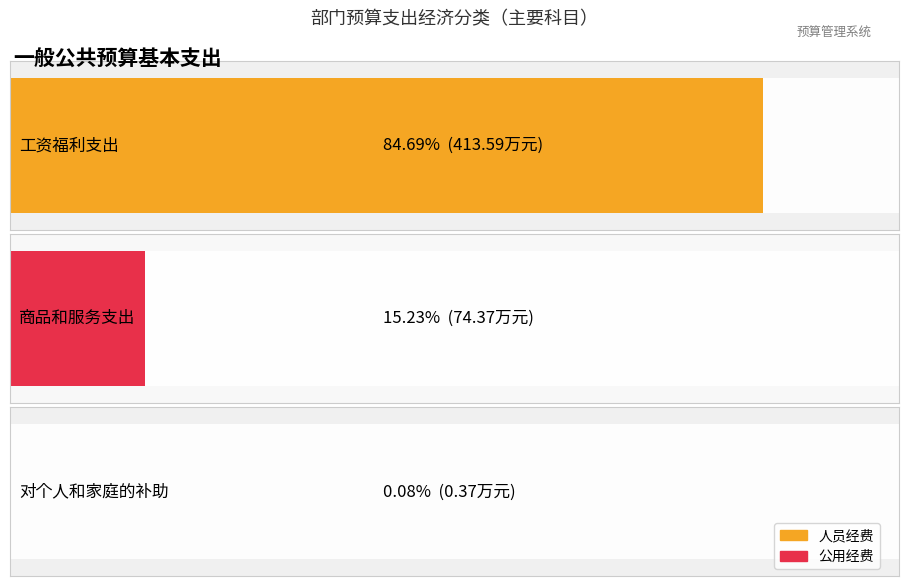

At which category is the sum across all series the highest?

工资福利支出